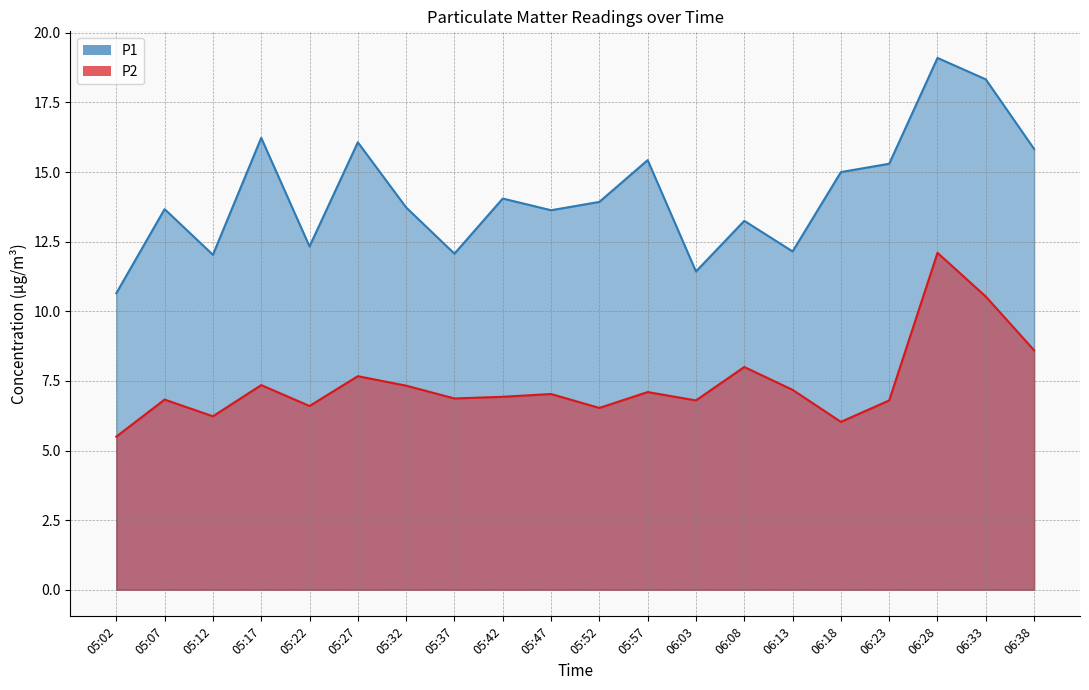

How many interior local valleys does the P2 series have?

6